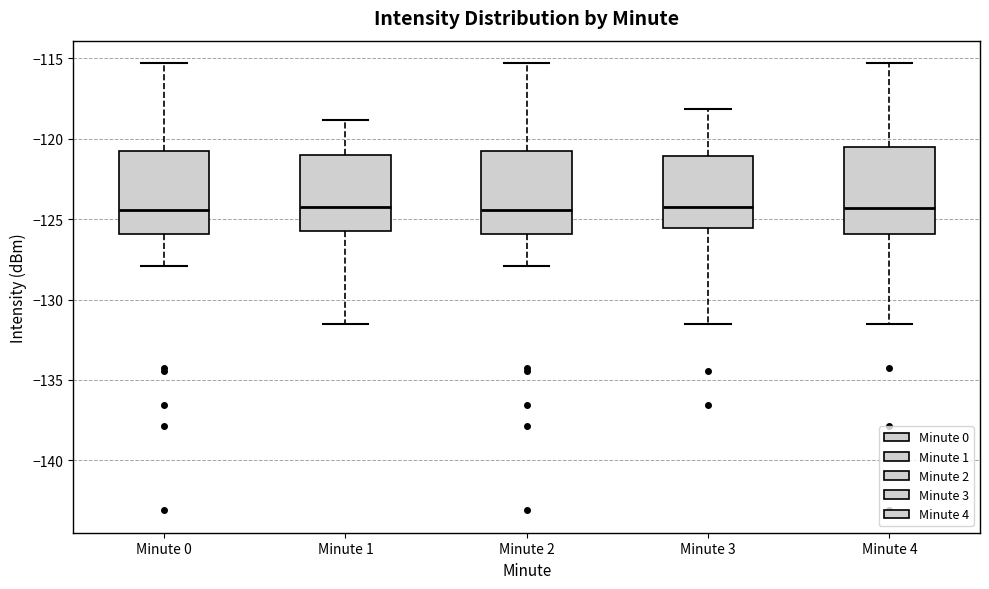

Reading left to right, transcribe this box plot: for each box, give where its median line is, the range the box spans, and where its two whiskers end, as read against the y-axis. The values are not printed on the chart, so give them approximately, as read against the axis.

Minute 0: median -124.5, box -126.0 to -121.0, whiskers -128.0 to -115.5
Minute 1: median -124.0, box -125.5 to -121.0, whiskers -131.5 to -119.0
Minute 2: median -124.5, box -126.0 to -121.0, whiskers -128.0 to -115.5
Minute 3: median -124.0, box -125.5 to -121.0, whiskers -131.5 to -118.0
Minute 4: median -124.5, box -126.0 to -120.5, whiskers -131.5 to -115.5